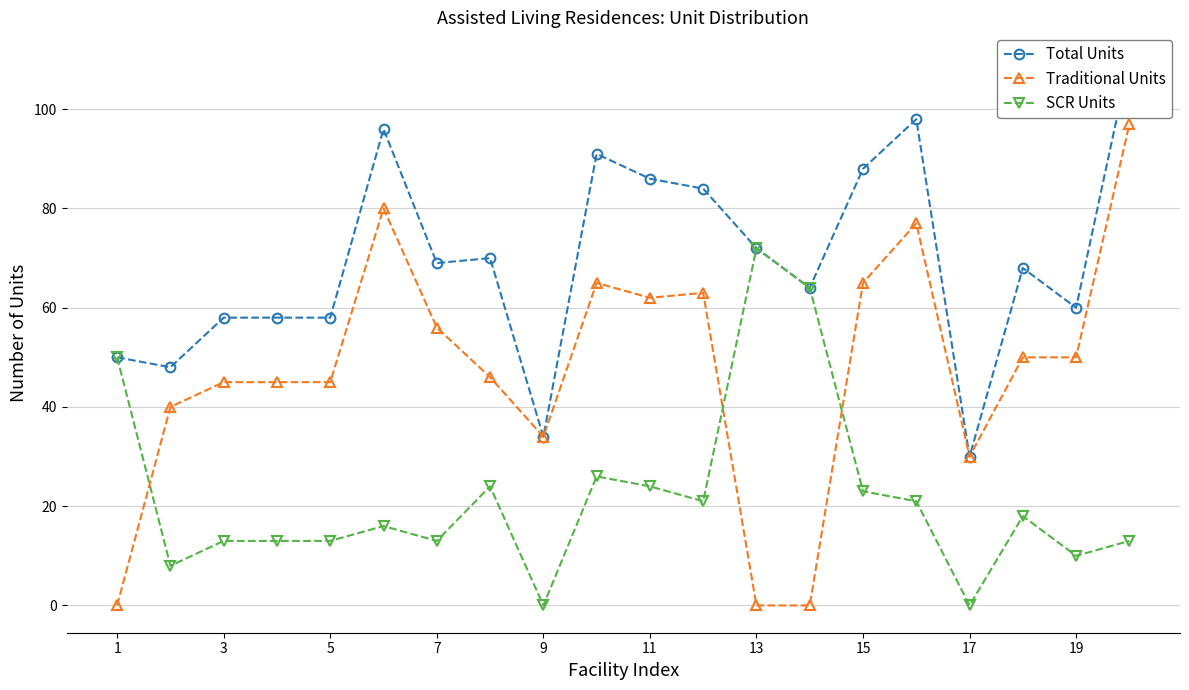

Which series ends up on top after the final intersection of SCR Units and Traditional Units?

Traditional Units